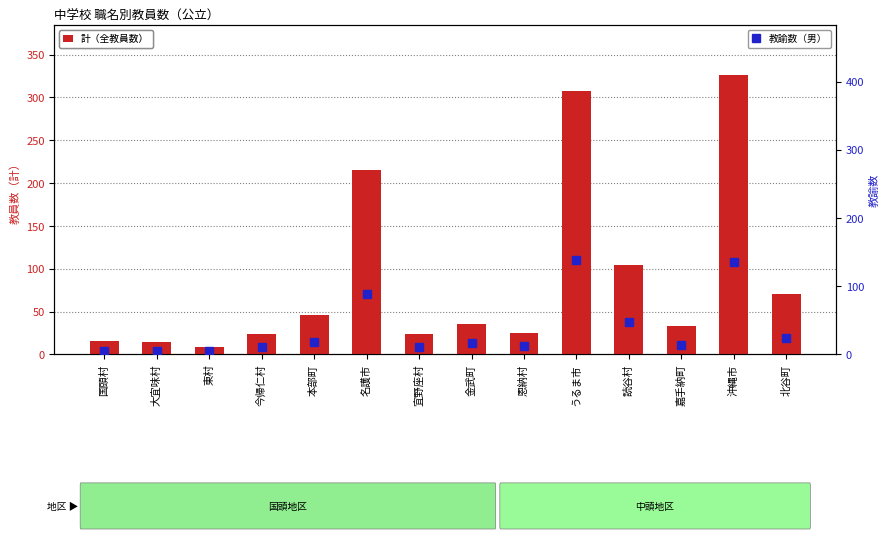

Which series has the largest total across all categories?

計（全教員数）